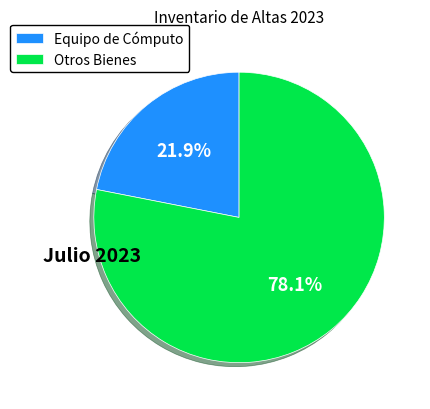

Which category has the smallest portion of the pie?

Equipo de Cómputo